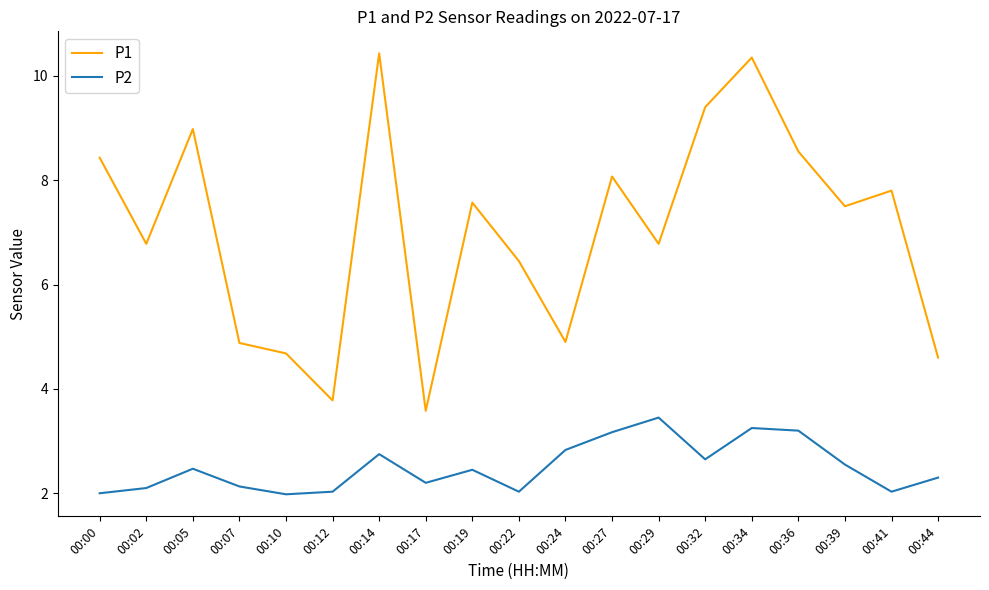

What is the spread (max minus min) of values at 00:14?

7.7